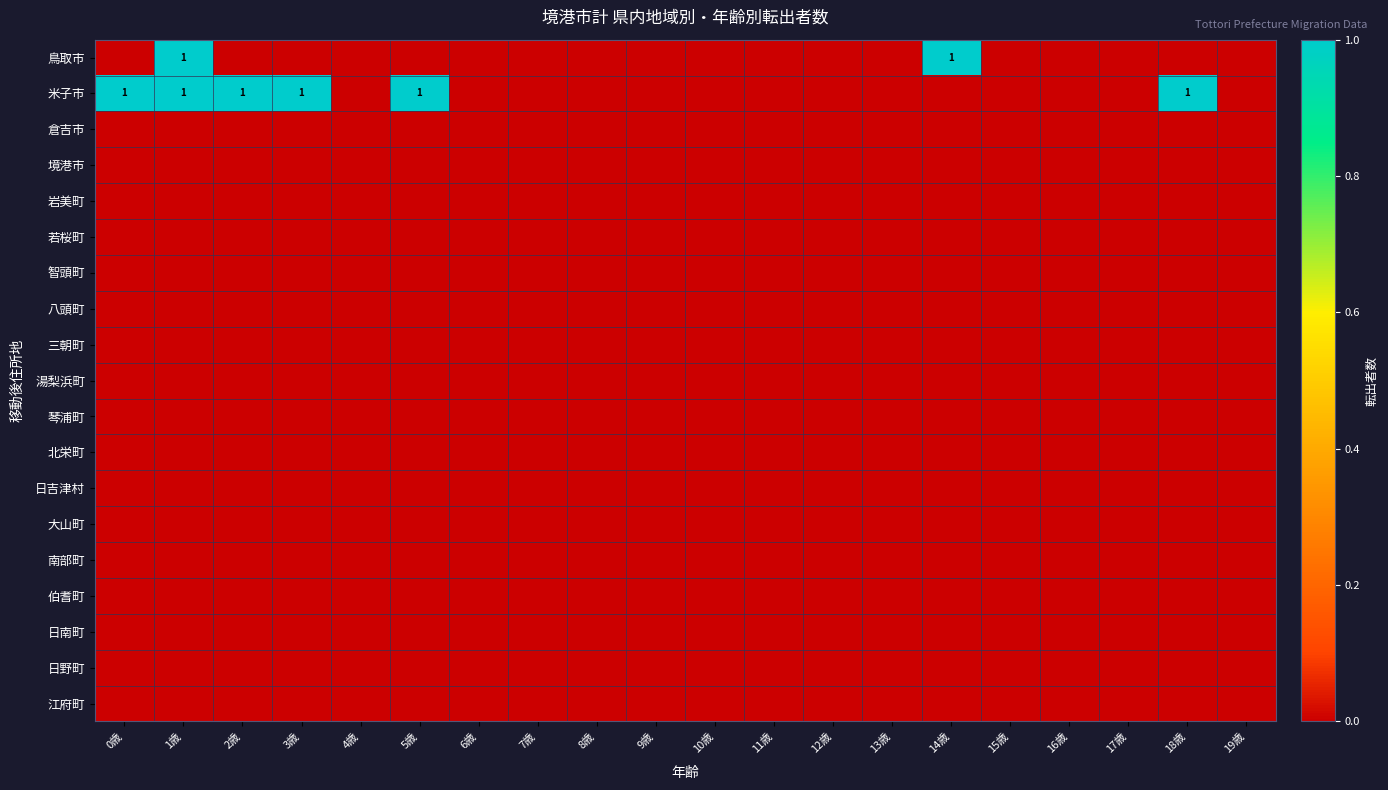

What is the difference between the highest and lowest values at 2歳?

1